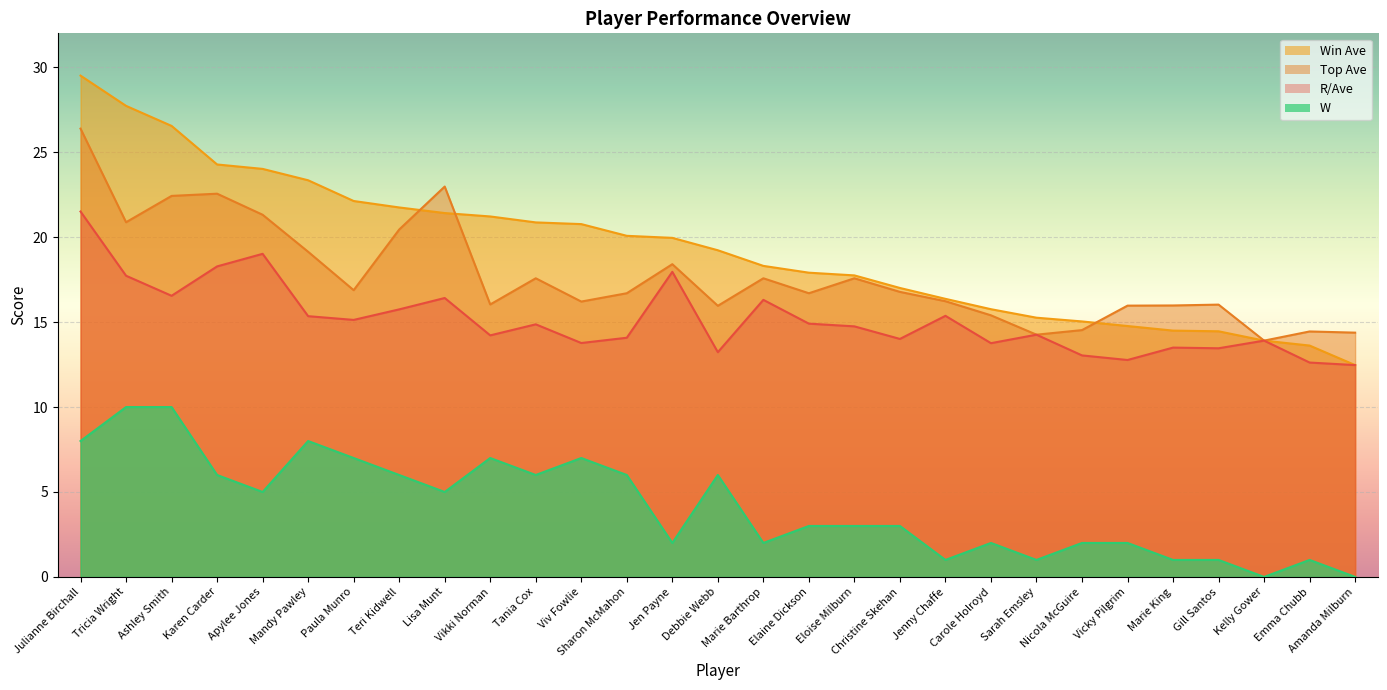

What is the difference between the second highest and second lowest values in the Top Ave series?

8.7